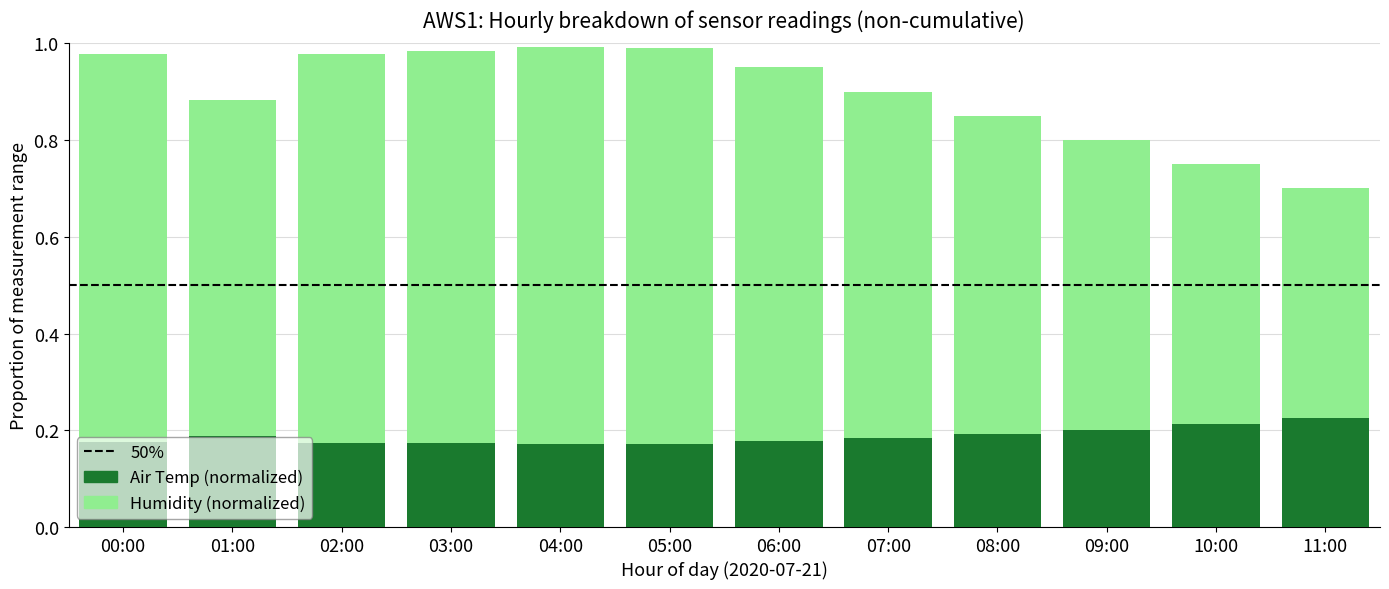

Does the chart contain any negative values?

No